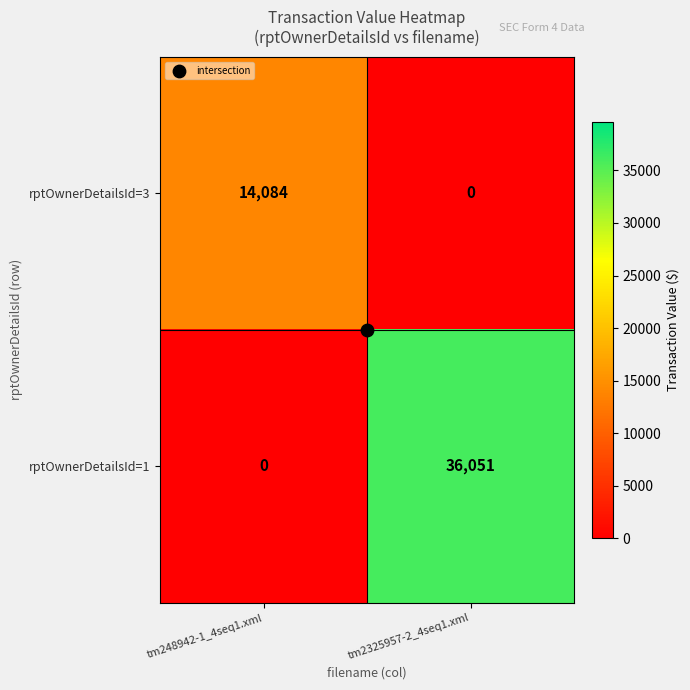

Which series changed the most between tm248942-1_4seq1.xml and tm2325957-2_4seq1.xml?

rptOwnerDetailsId=1